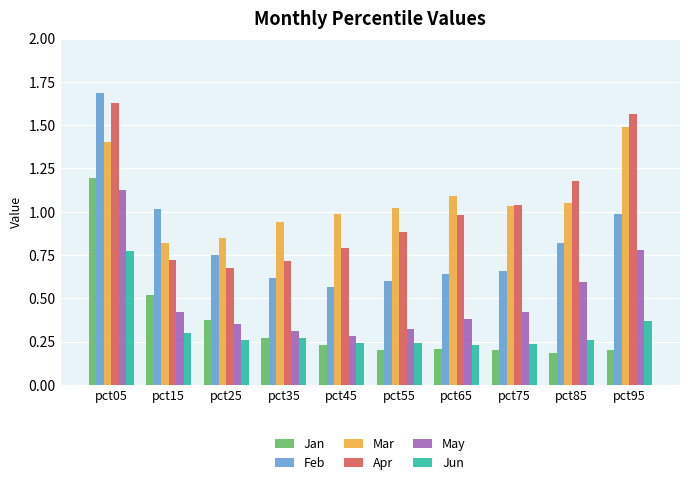

What are all the series names shown in the legend?

Jan, Feb, Mar, Apr, May, Jun